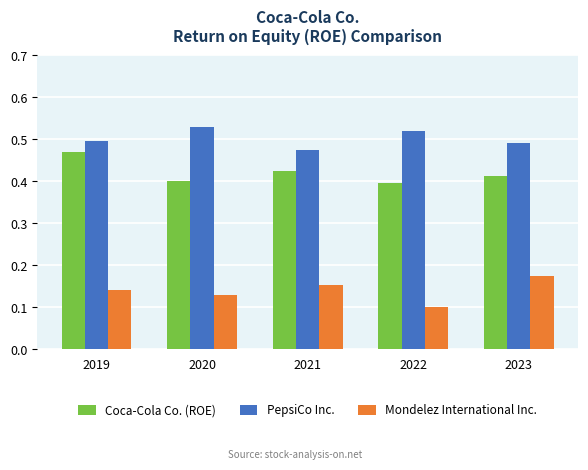

Which category has the lowest value in the PepsiCo Inc. series?

2021